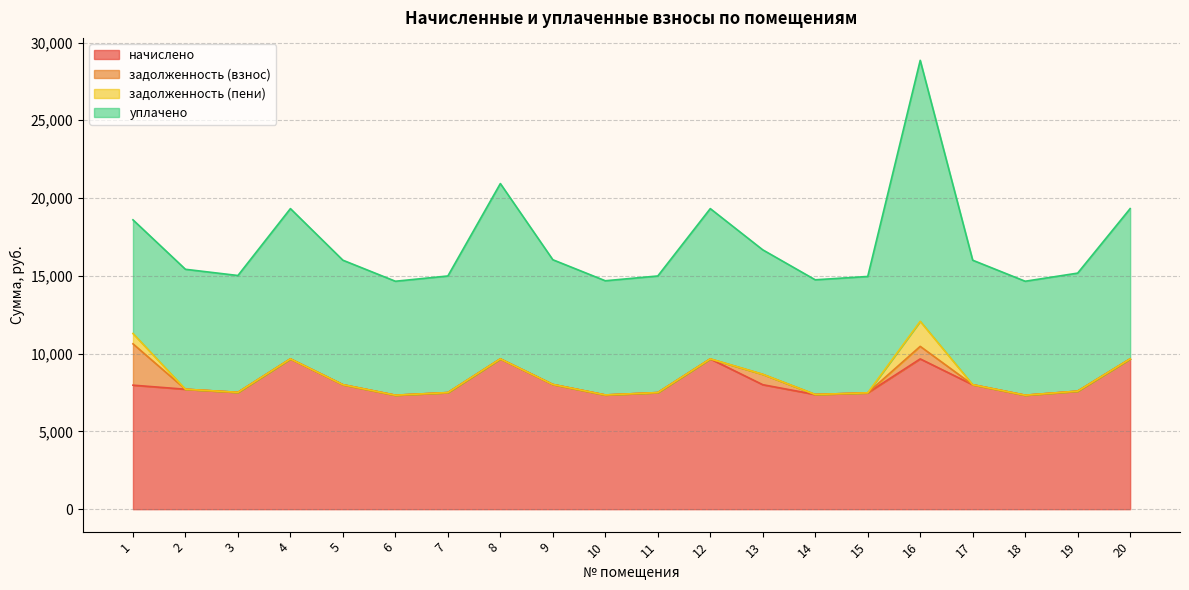

Is it true that задолженность (взнос) equals -1573.0 at 15?

False